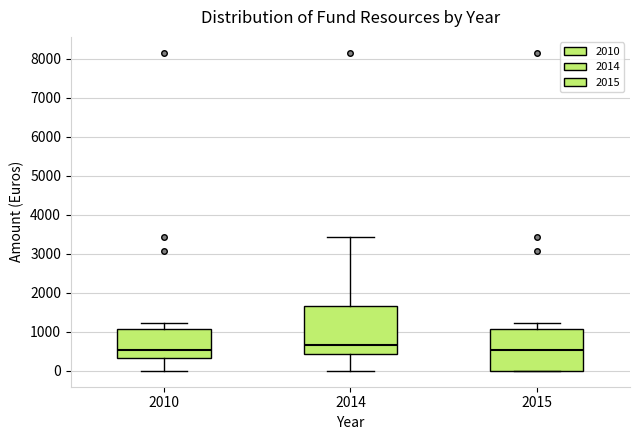

Which box is the tallest, from its lower edge to its upper edge?

2014